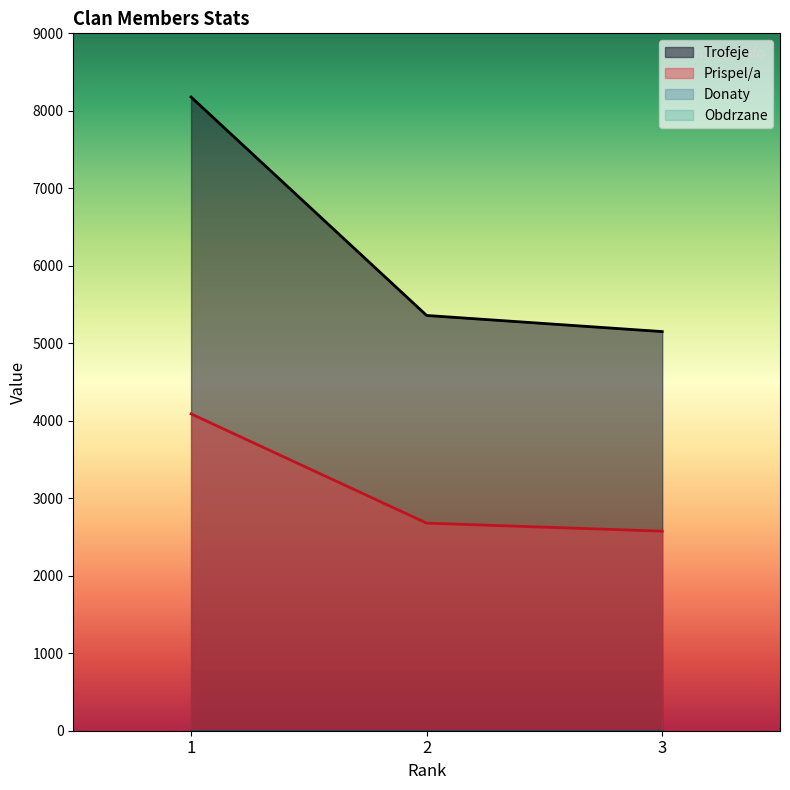

How many lines are shown in the chart?

4